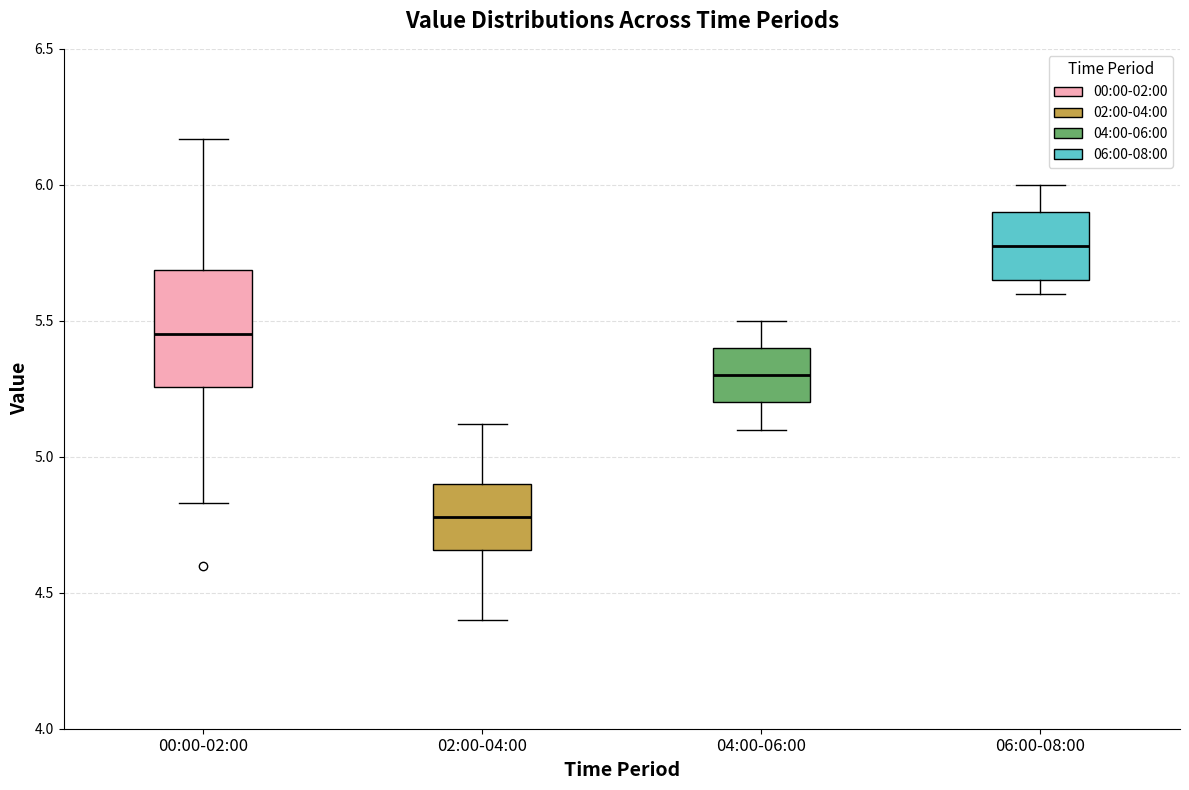

Reading left to right, transcribe this box plot: for each box, give where its median line is, the range the box spans, and where its two whiskers end, as read against the y-axis. The values are not printed on the chart, so give them approximately, as read against the axis.

00:00-02:00: median 5.45, box 5.25 to 5.70, whiskers 4.85 to 6.15
02:00-04:00: median 4.80, box 4.65 to 4.90, whiskers 4.40 to 5.10
04:00-06:00: median 5.30, box 5.20 to 5.40, whiskers 5.10 to 5.50
06:00-08:00: median 5.80, box 5.65 to 5.90, whiskers 5.60 to 6.00